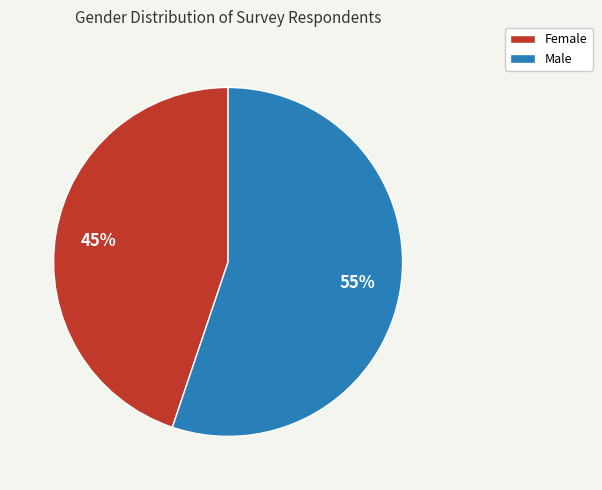

Do Female and Male together represent more than half of the pie?

Yes